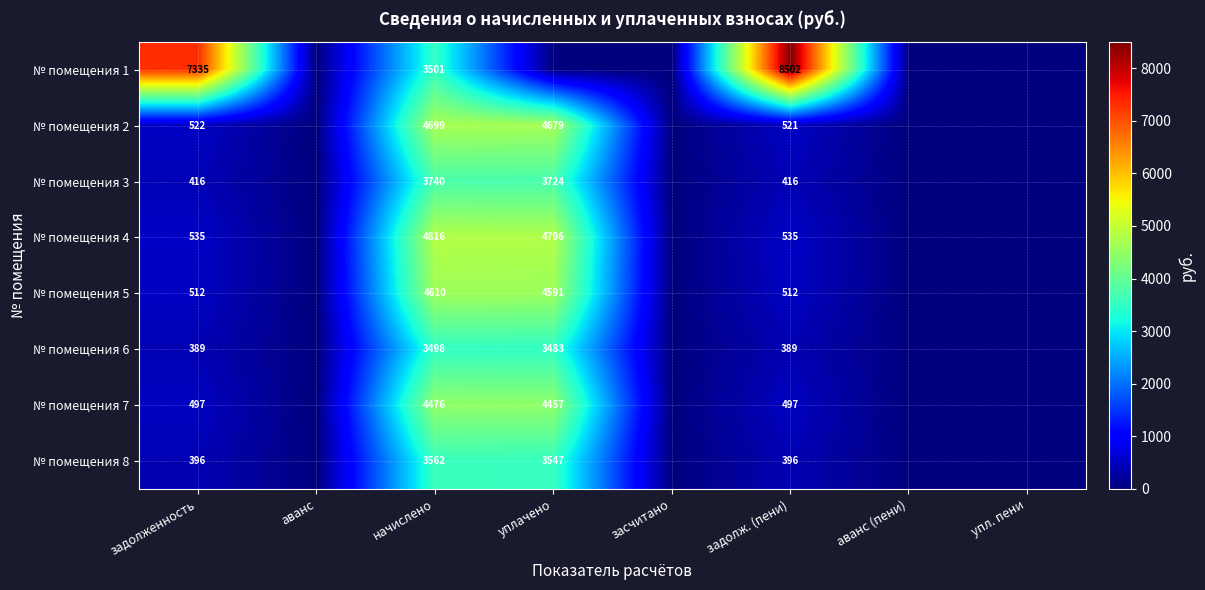

What is the total value across all series at задолж. (пени)?

11768